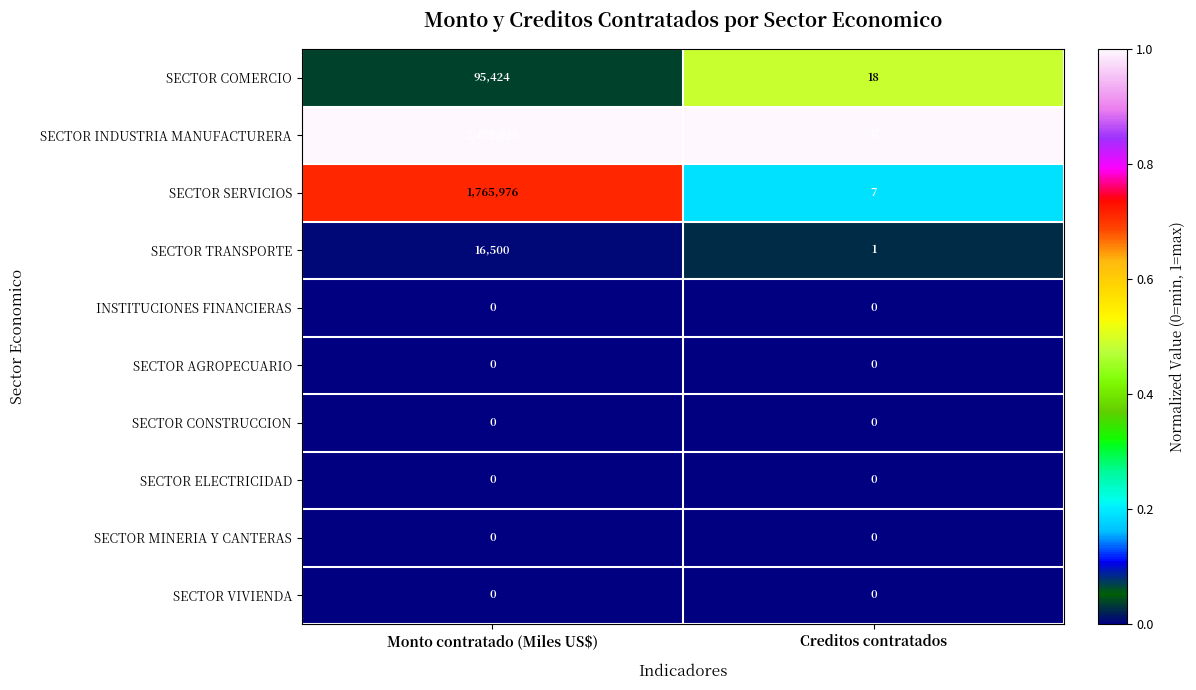

Read the SECTOR TRANSPORTE value at Monto contratado (Miles US$), to the nearest 10.

16500